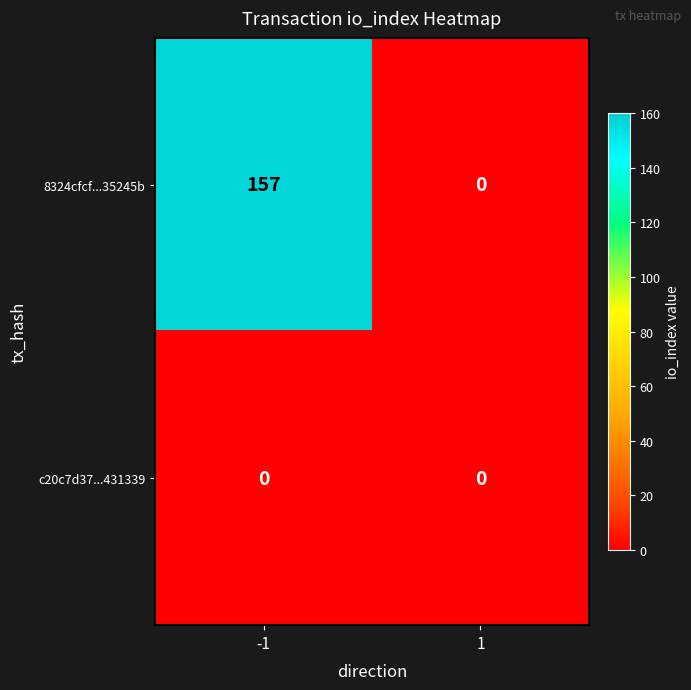

Reading right to left, extract all data points from this chart.

8324cfcf...35245b: 0	157
c20c7d37...431339: 0	0